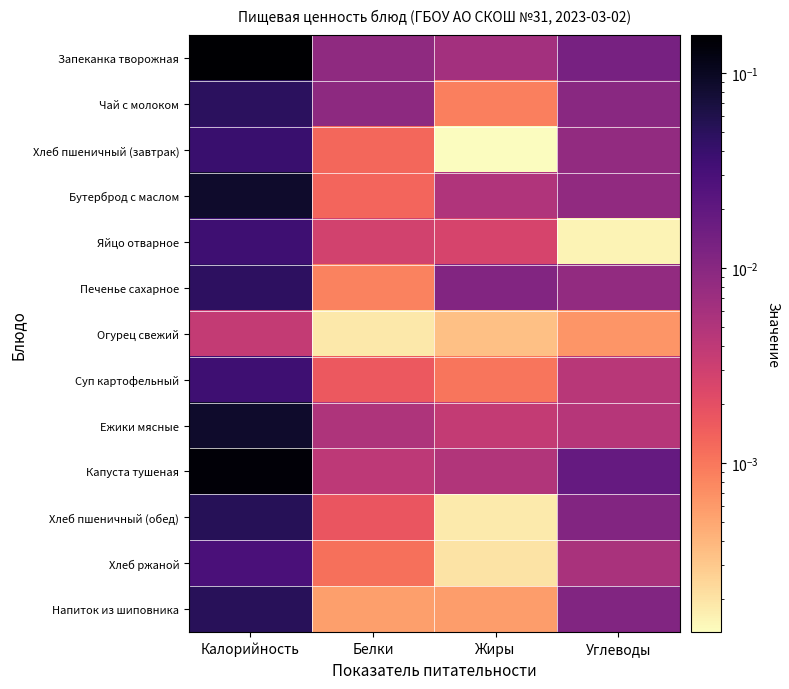

At which category is the sum across all series the highest?

Калорийность